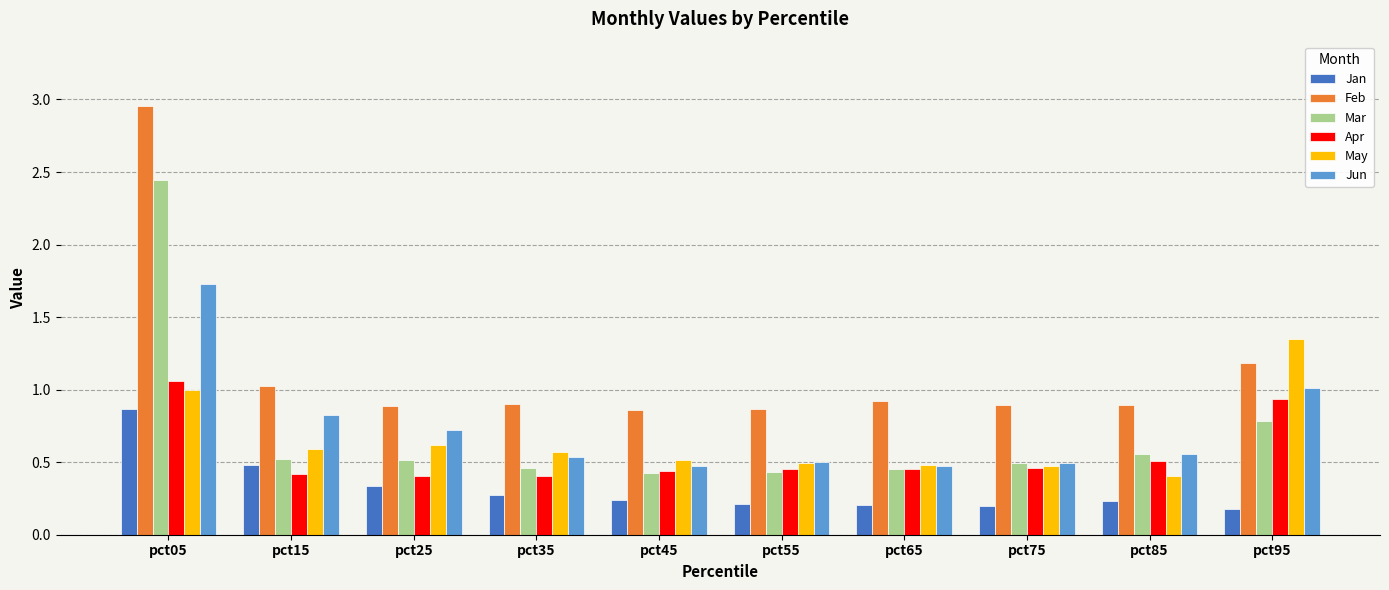

Rank the series at pct25 from highest to lowest value.

Feb, Jun, May, Mar, Apr, Jan